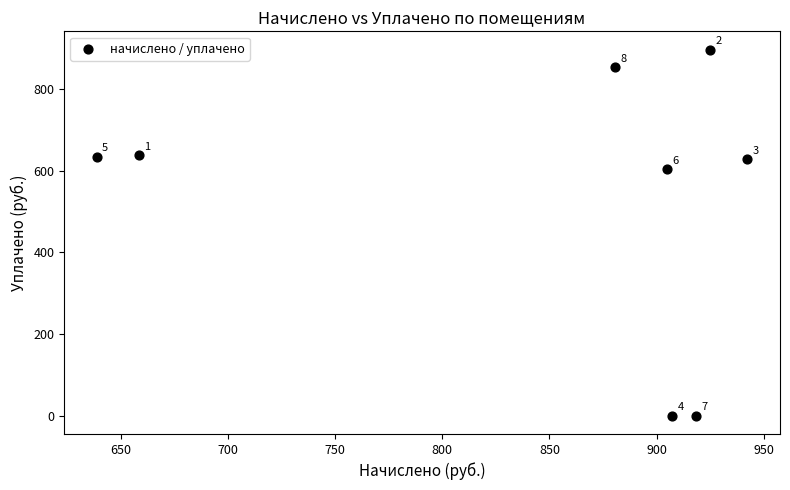

What is the average X value?

846.9